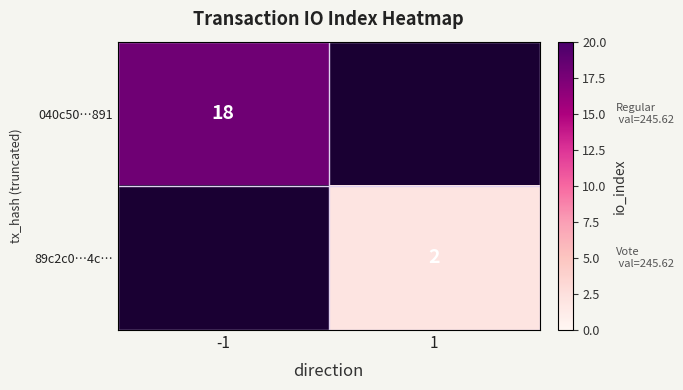

The 89c2c0…4c… series shows 3 at 1. True or false?

False